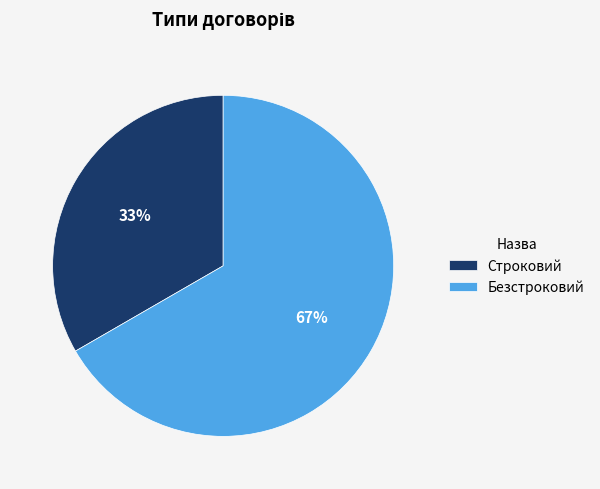

Rank the categories by value from lowest to highest.

Строковий, Безстроковий